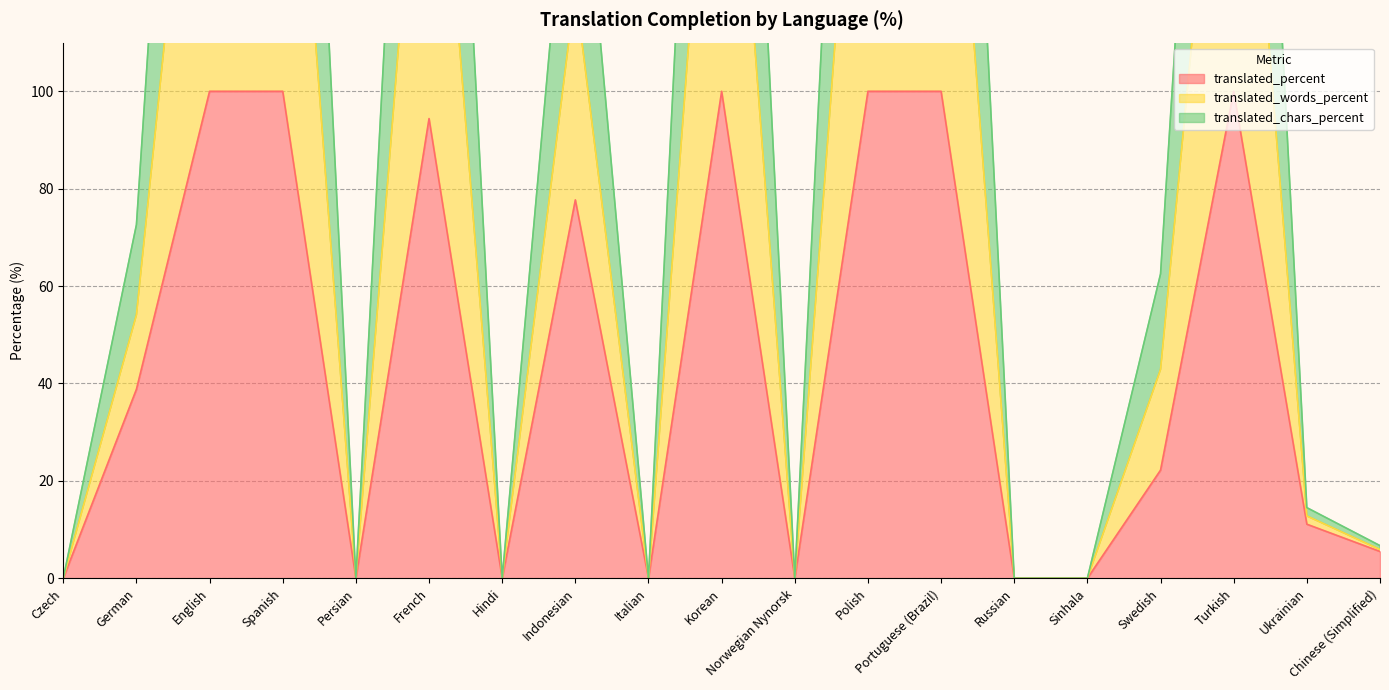

True or false: translated_words_percent has a value of 0.0 at Norwegian Nynorsk.

True